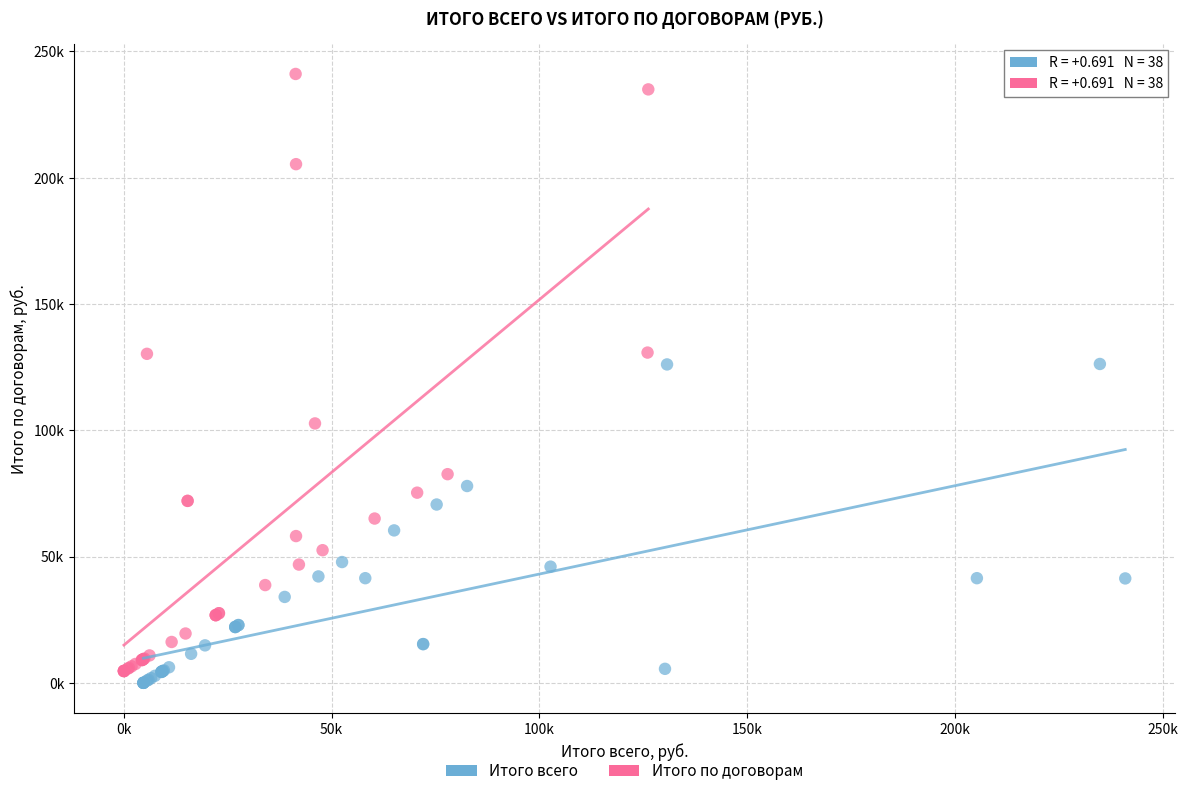

What are all the series names shown in the legend?

Итого всего, Итого по договорам